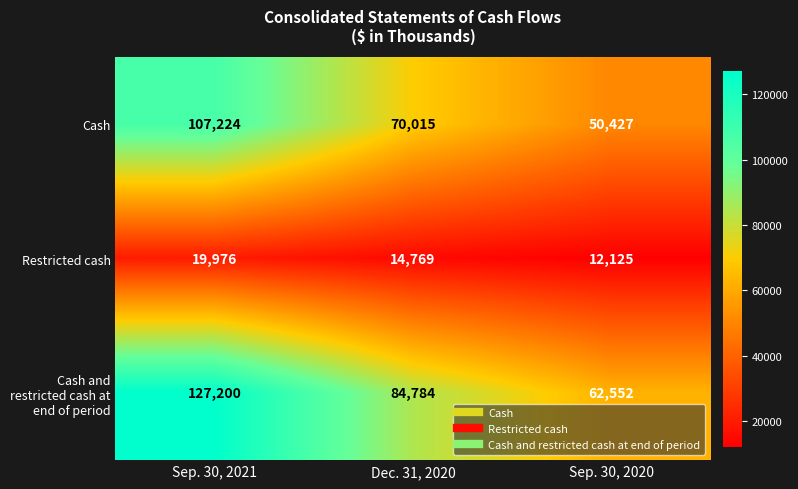

Reading right to left, what are all the values shown in this chart?

Cash: Sep. 30, 2020=50427	Dec. 31, 2020=70015	Sep. 30, 2021=107224
Restricted cash: Sep. 30, 2020=12125	Dec. 31, 2020=14769	Sep. 30, 2021=19976
Cash and restricted cash at end of period: Sep. 30, 2020=62552	Dec. 31, 2020=84784	Sep. 30, 2021=127200